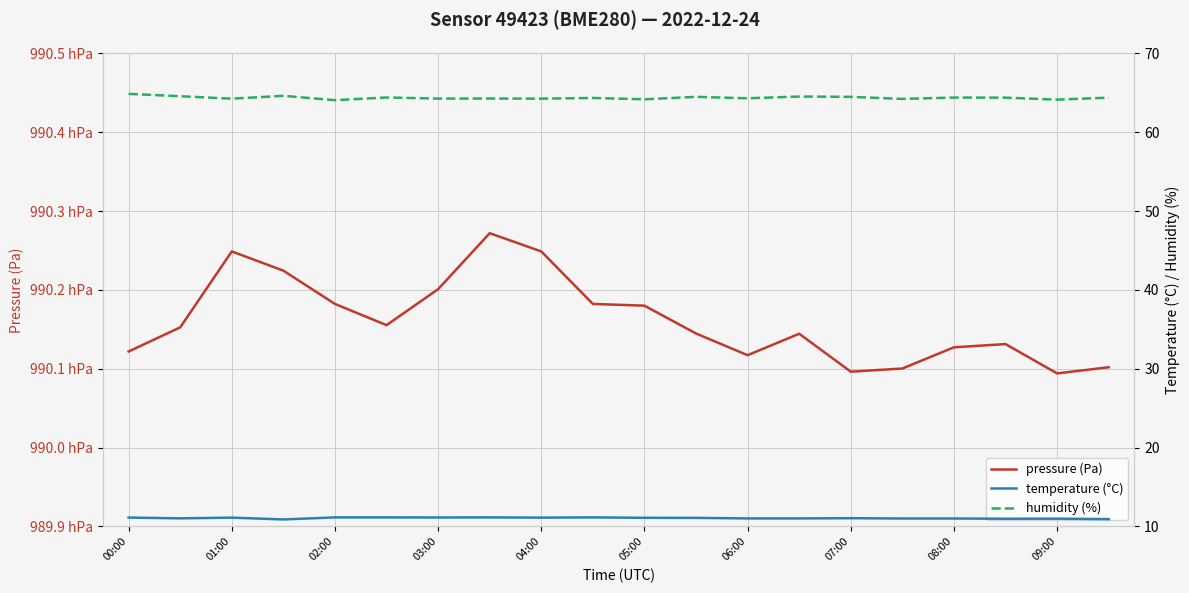

Where does the temperature (°C) series first go above 11?

00:00